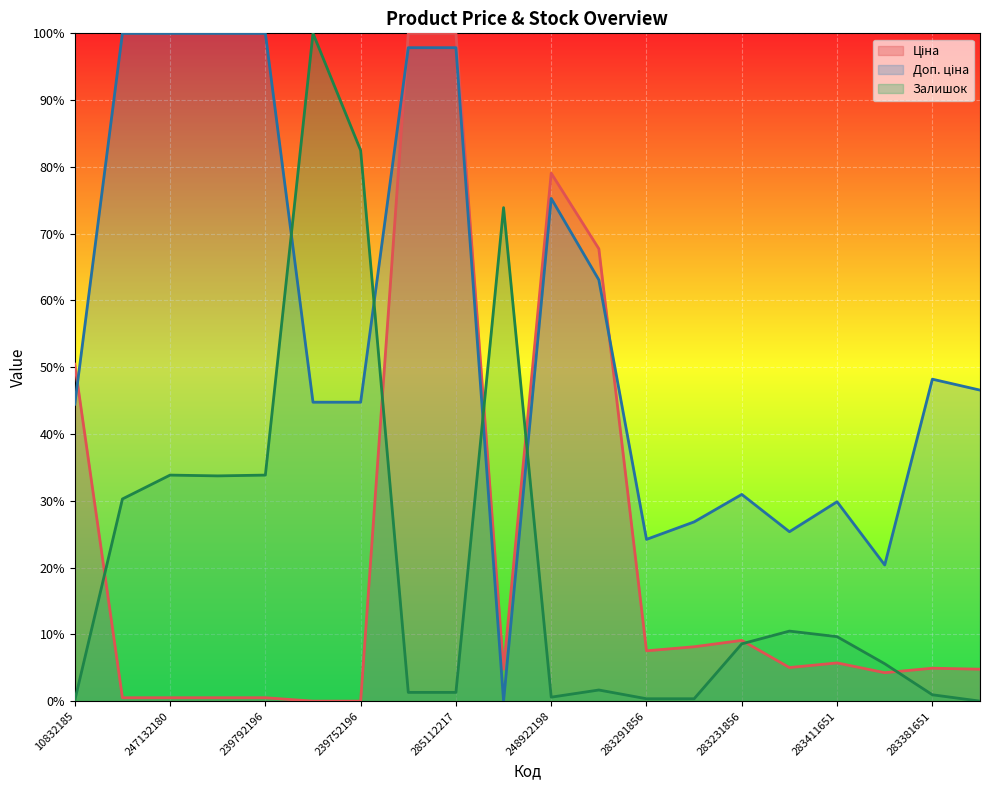

Between which two adjacent categories do Доп. ціна and Ціна first intersect?

10832185 and 247132181